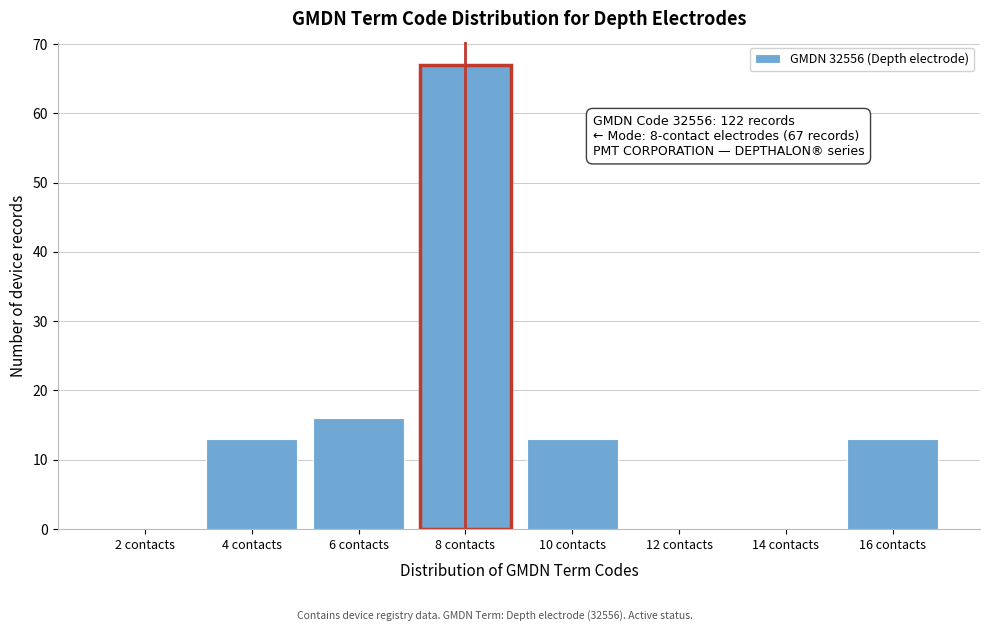

Reading left to right, list all the values displayed in this chart.

2 contacts=0	4 contacts=13	6 contacts=16	8 contacts=67	10 contacts=13	12 contacts=0	14 contacts=0	16 contacts=13